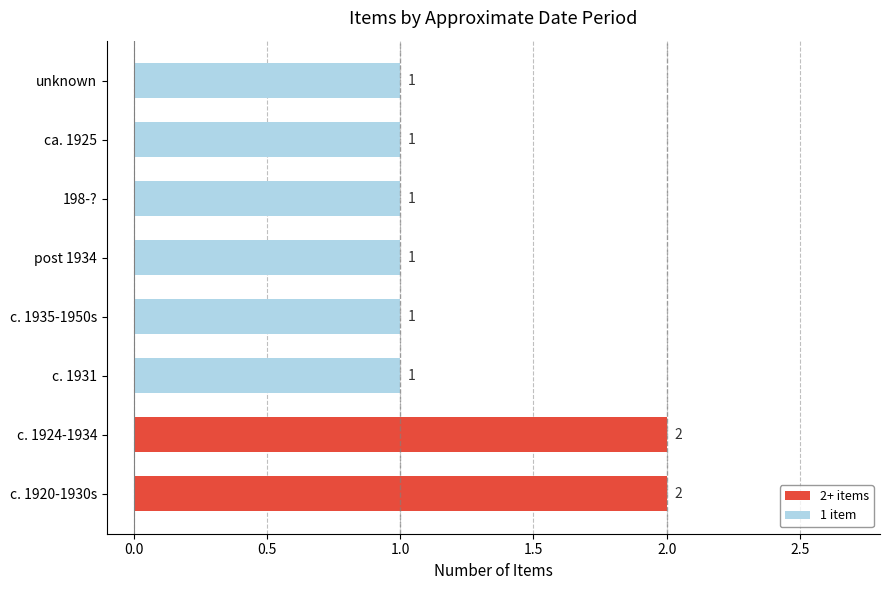

How many data points are above 1?

2